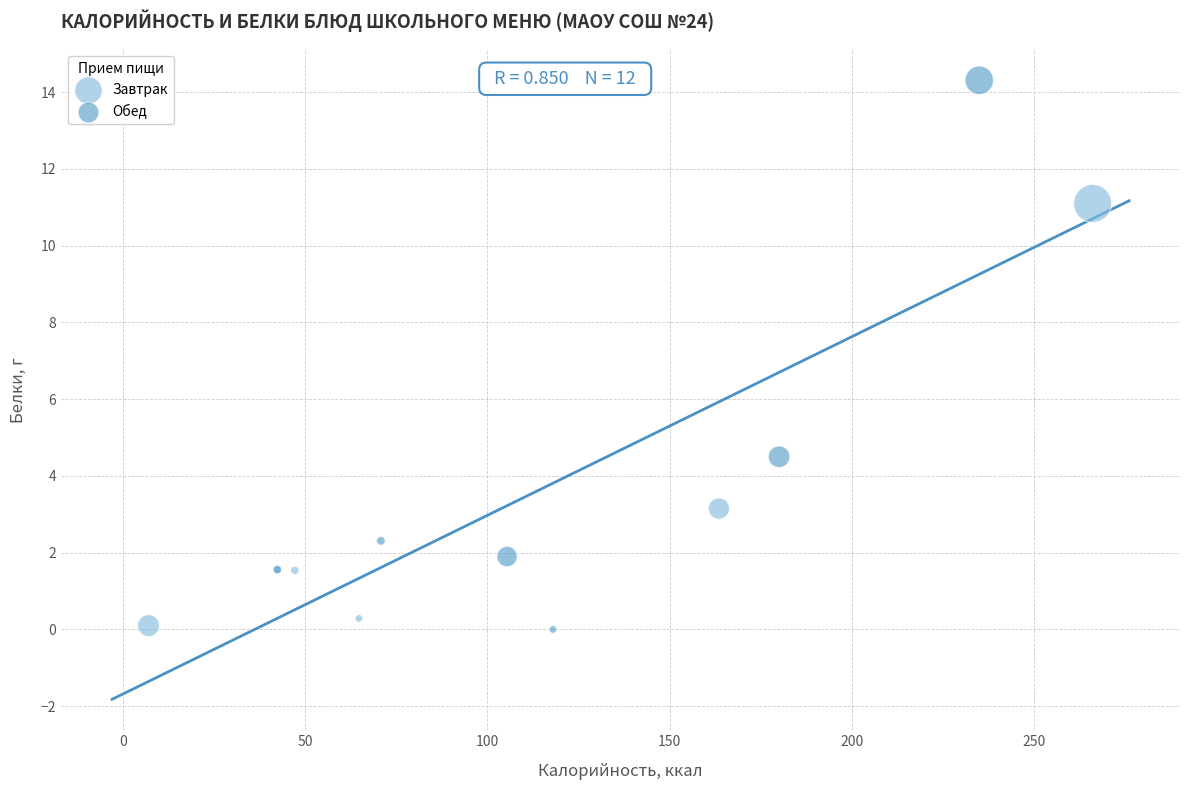

Which series reaches the maximum Y coordinate?

Обед